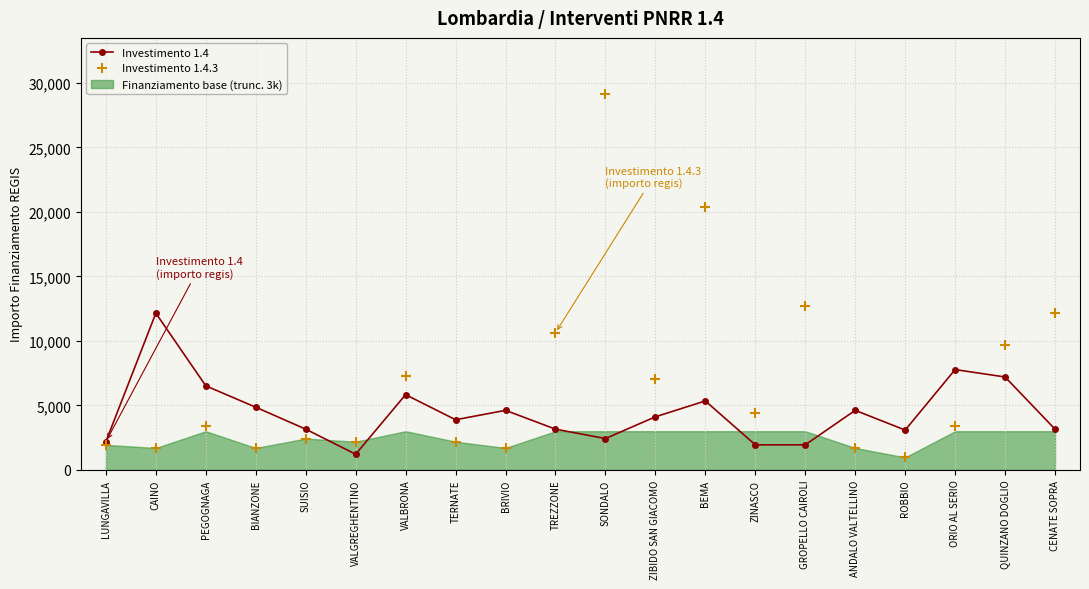

List the series in order of their peak value, lowest first.

Investimento 1.4, Investimento 1.4.3